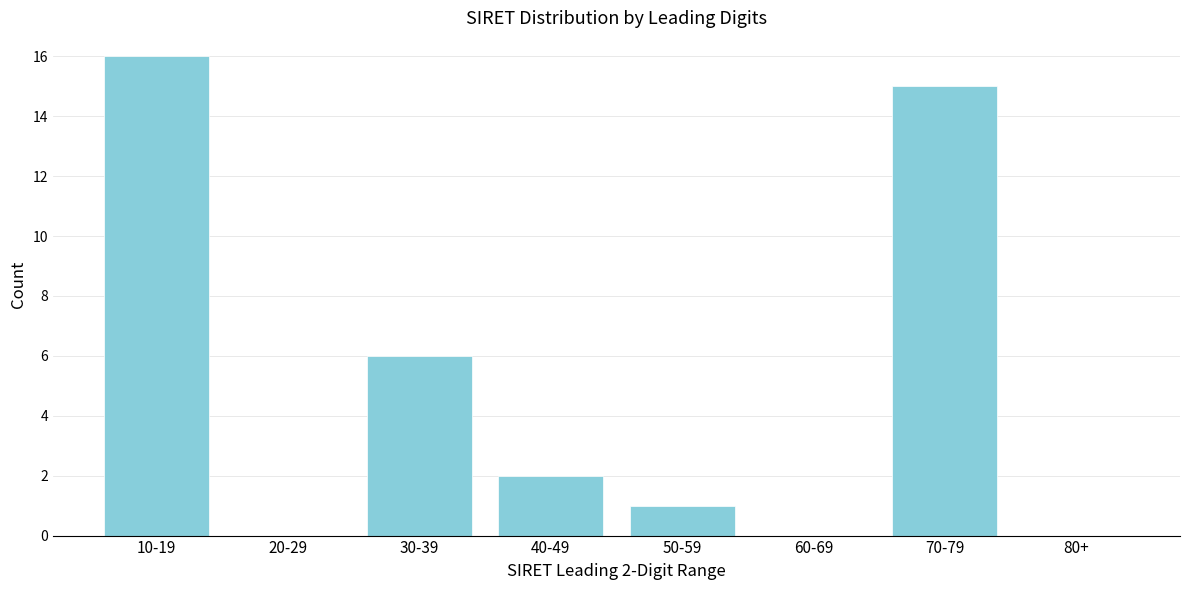

What is the sum of all values?

40